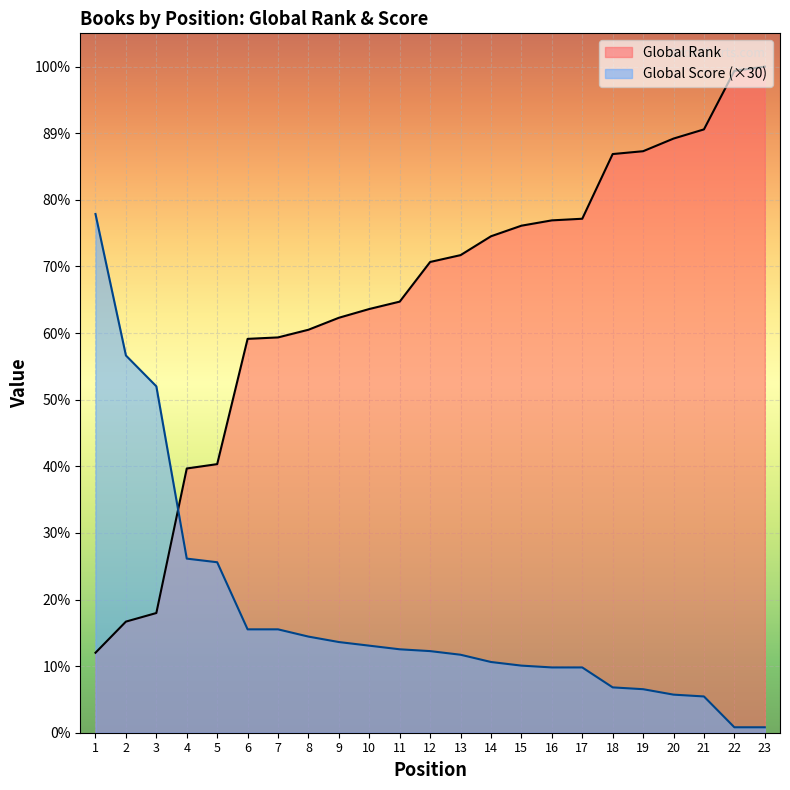

The value of Global Score at 19 is 720. True or false?

True